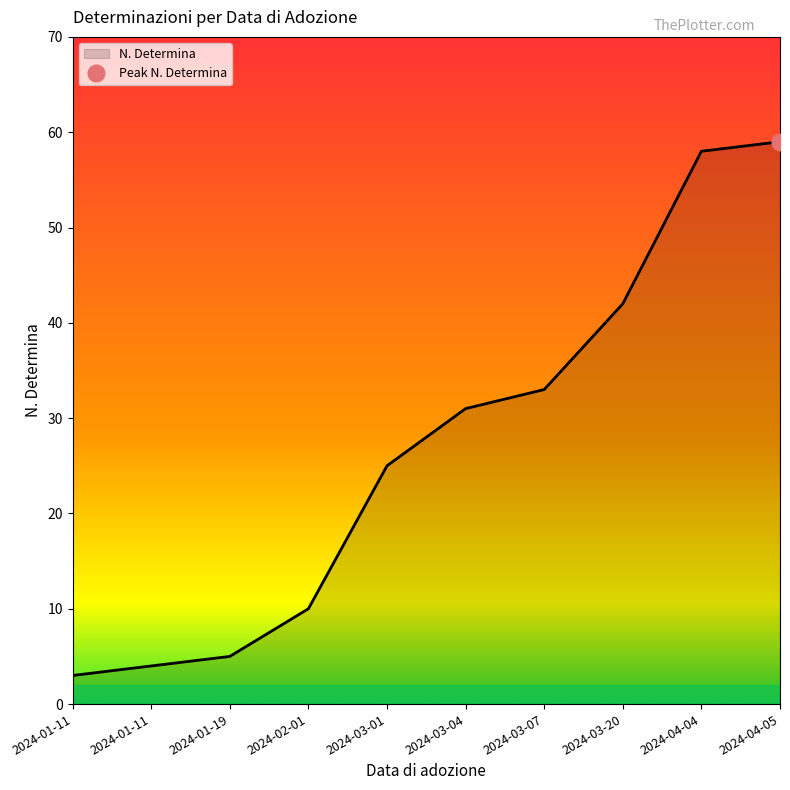

Approximately how many times larger is the value at 2024-01-11 compared to 2024-03-07?

0.1